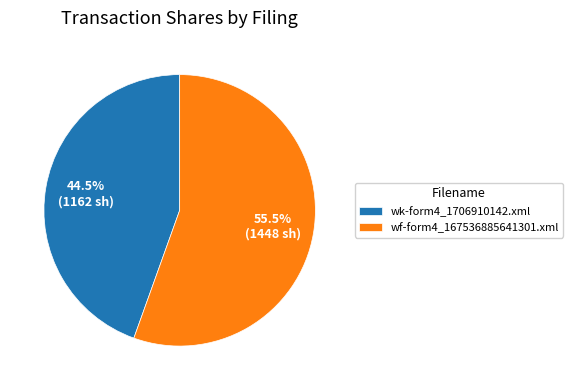

Combined, what portion of the pie is wf-form4_167536885641301.xml and wk-form4_1706910142.xml?

100.0%